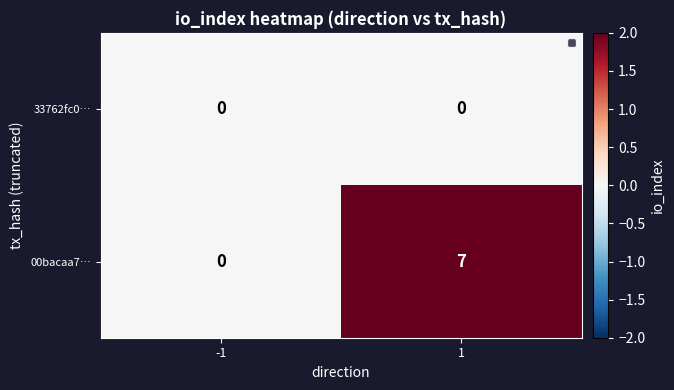

How many series are shown in this chart?

2